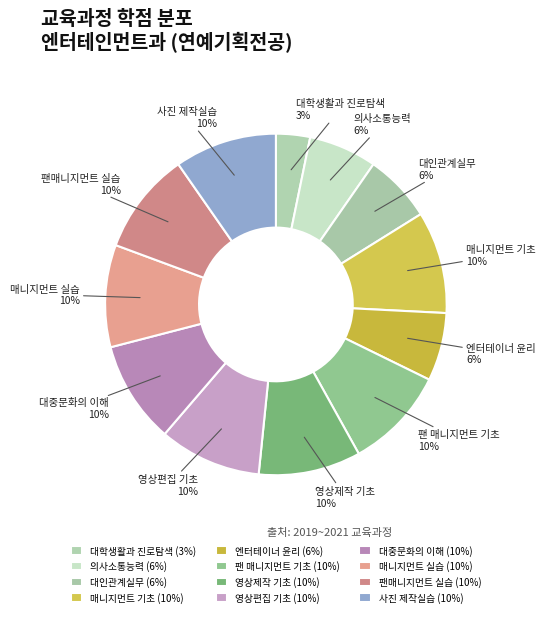

Which has a higher value, 팬매니지먼트 실습 or 의사소통능력?

팬매니지먼트 실습